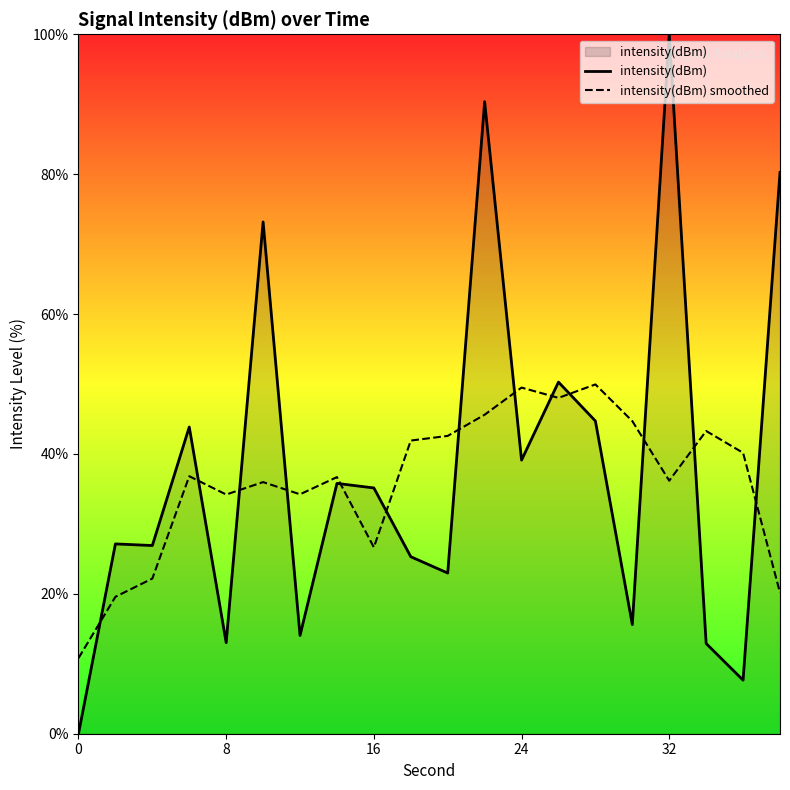

Which series has the widest spread of values?

intensity(dBm)